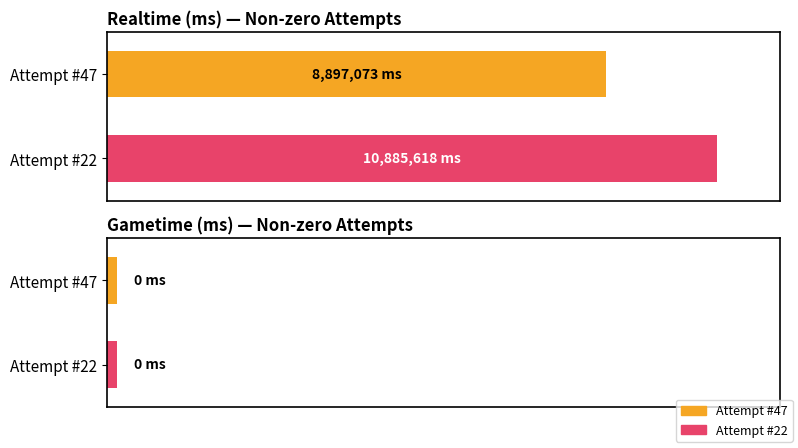

The value of Realtime (ms) at Attempt #47 is 8897073. True or false?

True